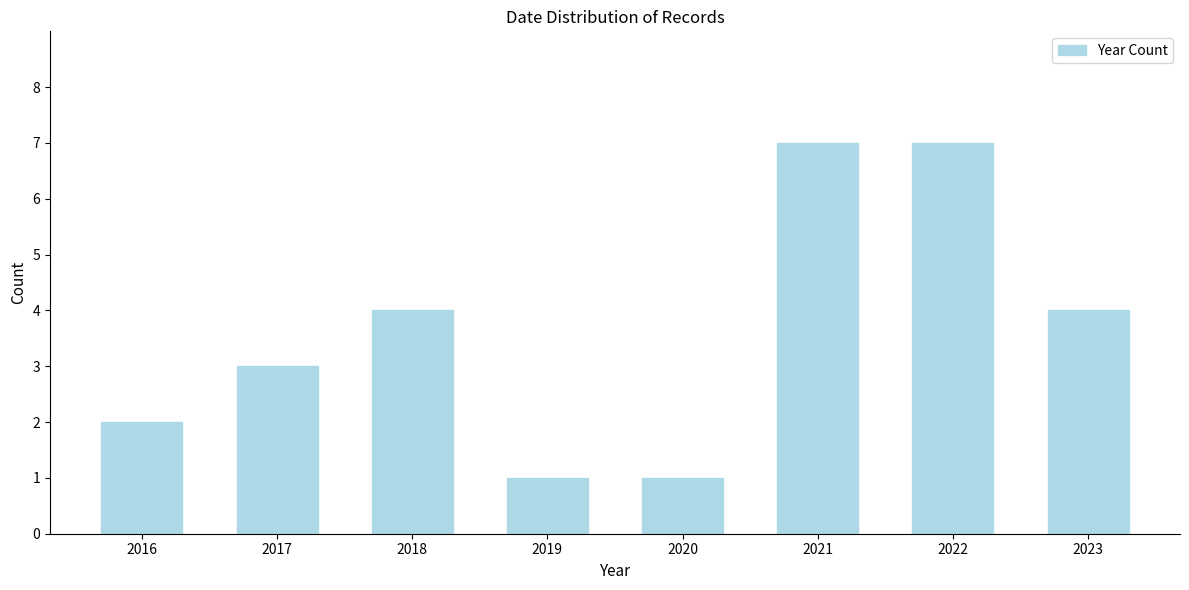

Reading left to right, extract all data points from this chart.

2016=2	2017=3	2018=4	2019=1	2020=1	2021=7	2022=7	2023=4